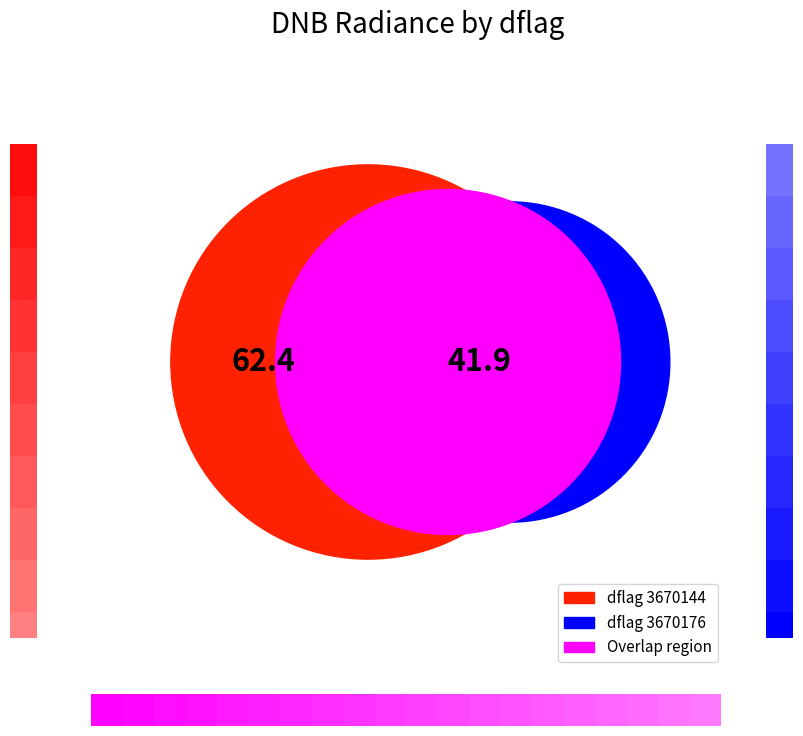

Which category accounts for the majority?

3670144